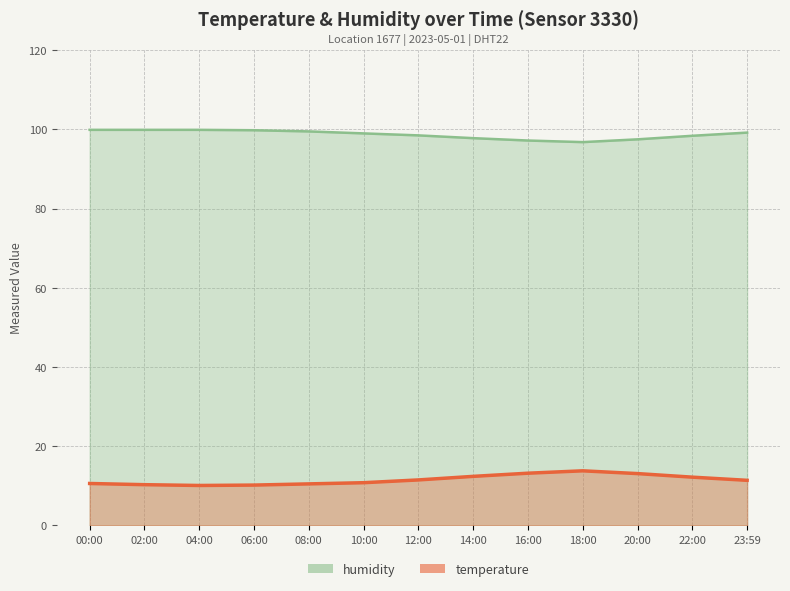

Which series changed the most between 00:00 and 20:00?

temperature